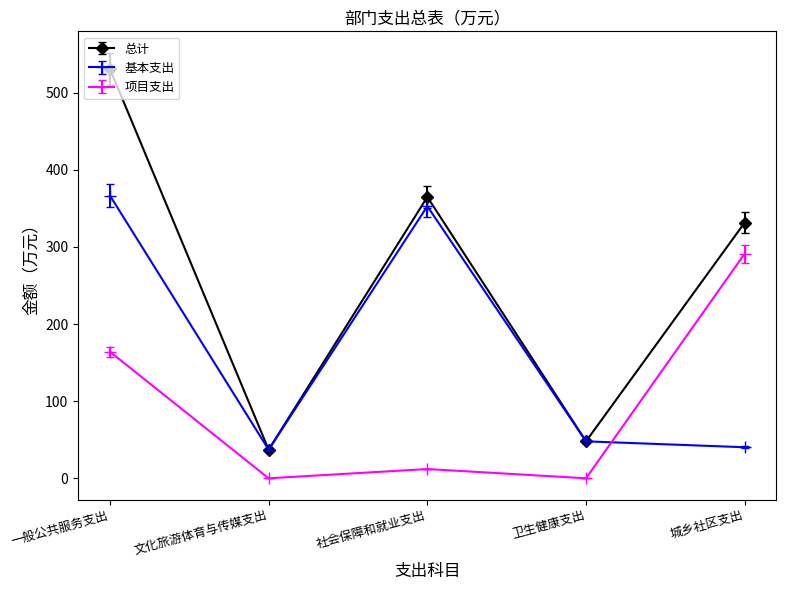

What is the difference between the 基本支出 values at 一般公共服务支出 and 文化旅游体育与传媒支出?

329.5